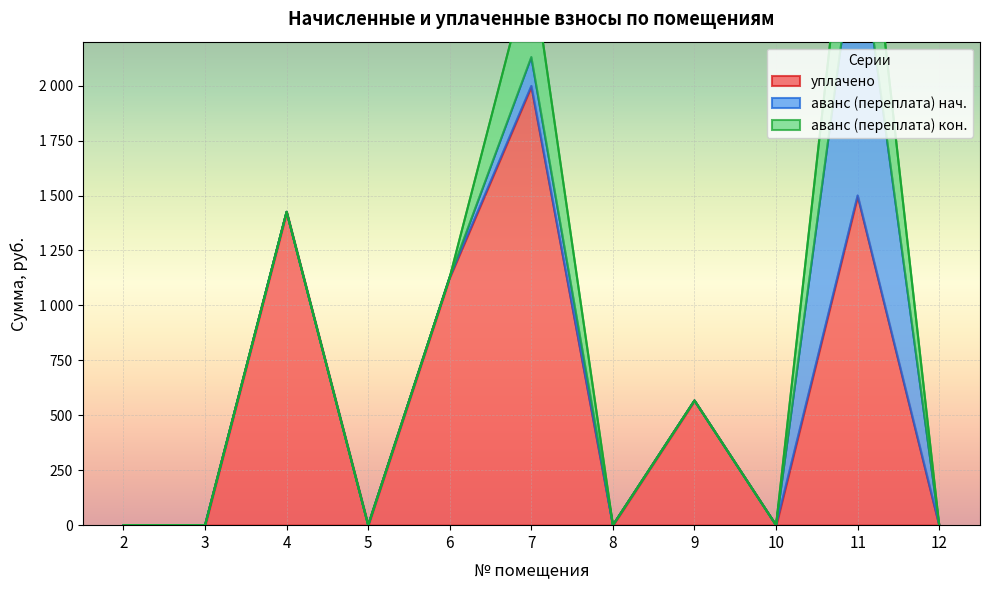

What is the spread (max minus min) of values at 7?

1867.1